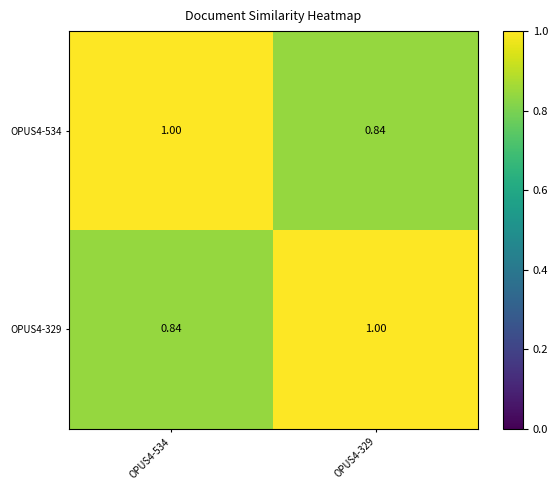

At OPUS4-534, list the series in order from smallest to largest.

OPUS4-329, OPUS4-534